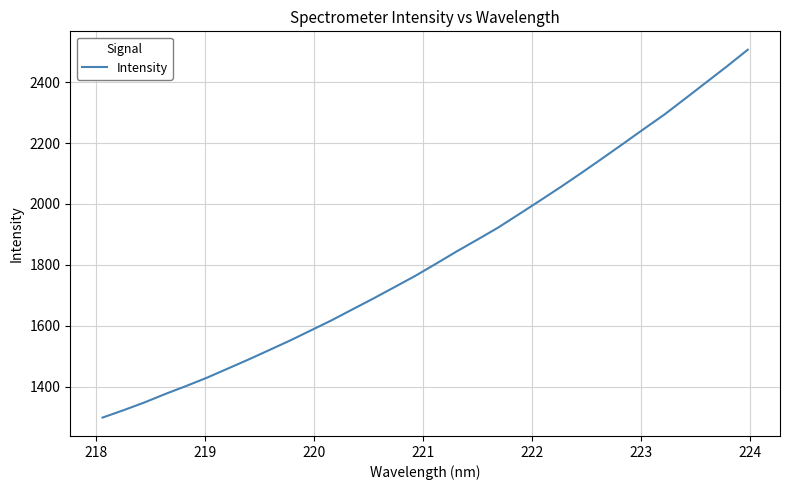

What is the difference between the second highest and minimum values?

1154.4